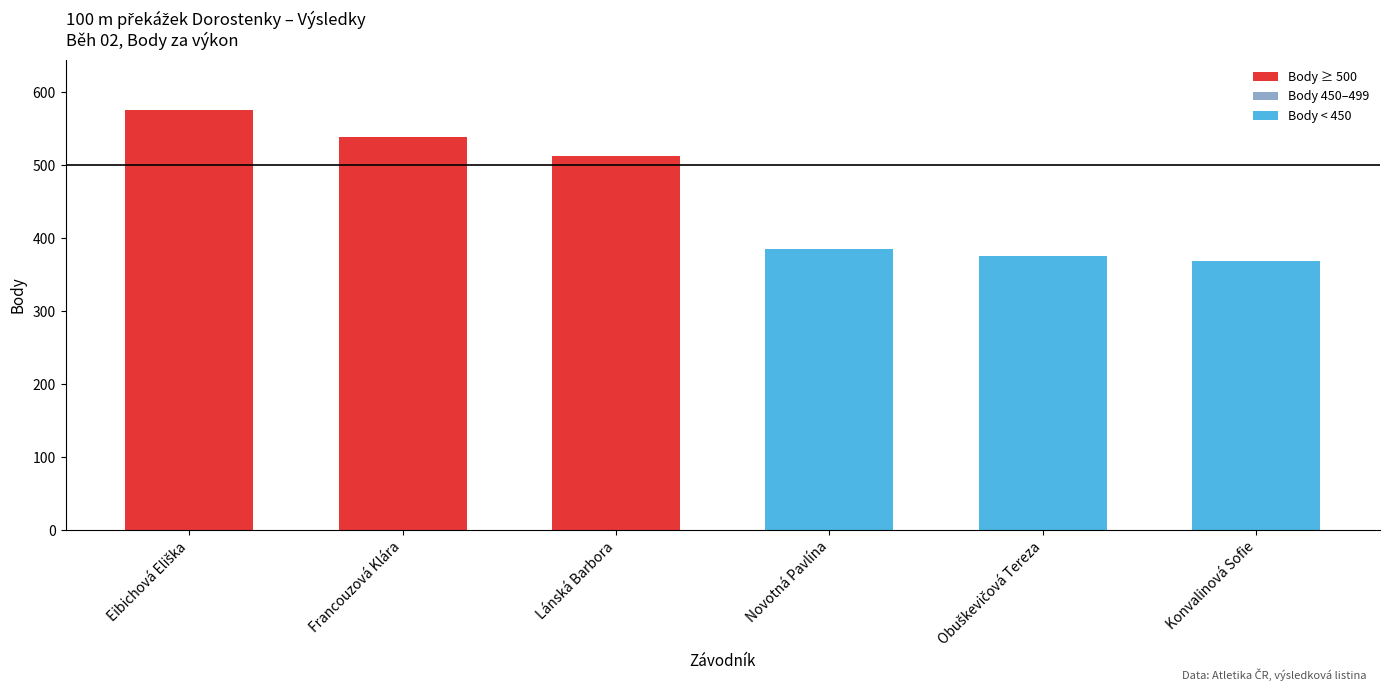

Which has a higher value, Lánská Barbora or Novotná Pavlína?

Lánská Barbora